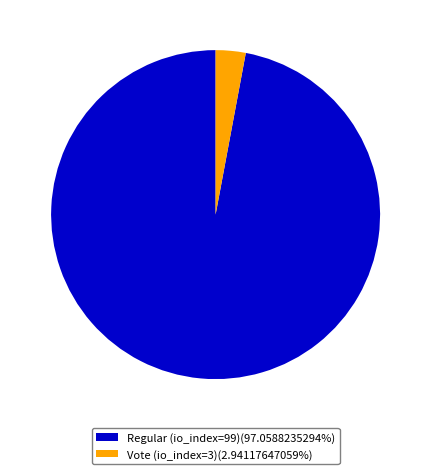

True or false: Vote (io_index=3) accounts for 3% of the total.

True